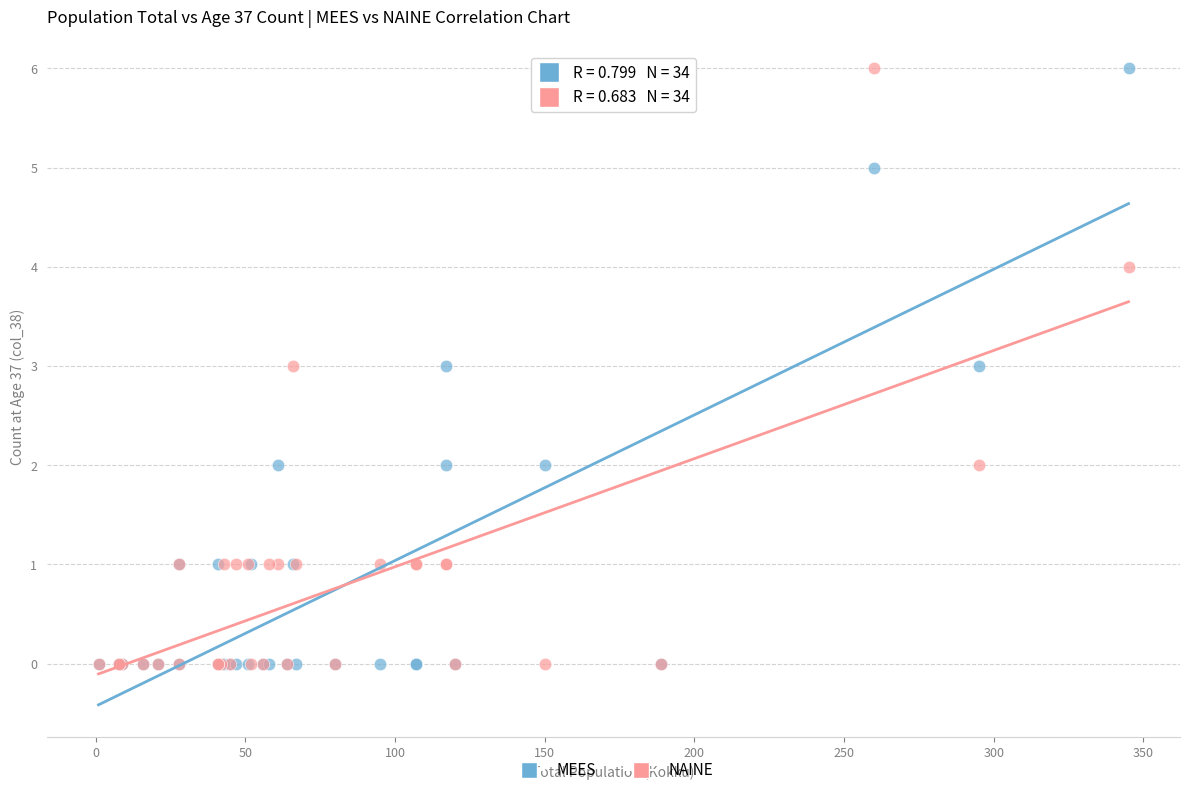

What are all the series names shown in the legend?

MEES, NAINE